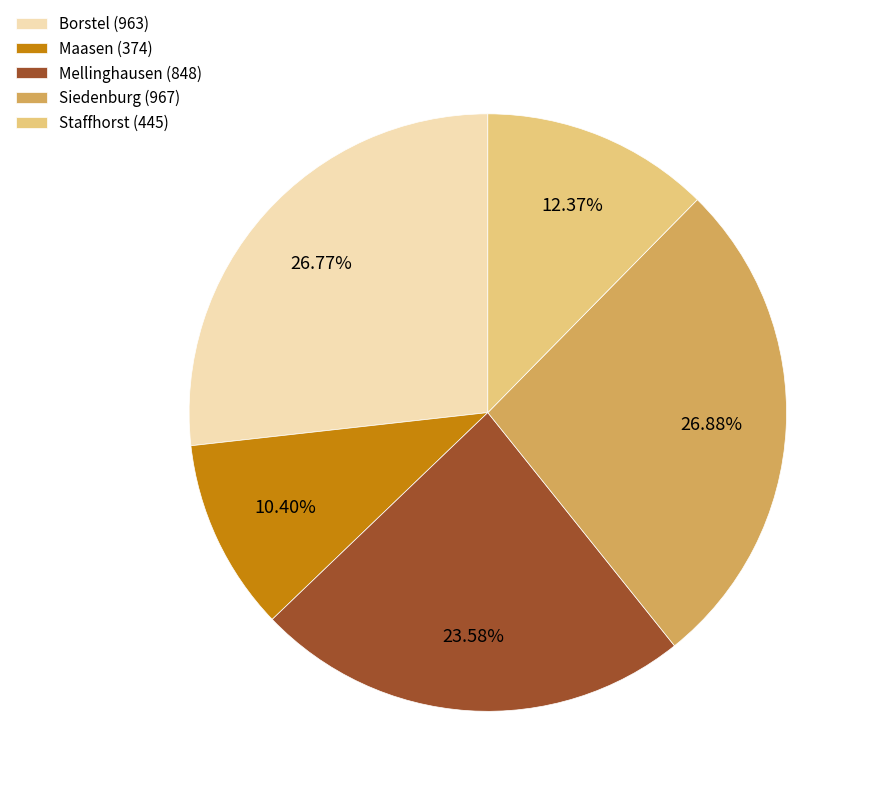

To the nearest percent, what is the average slice percentage?

20%